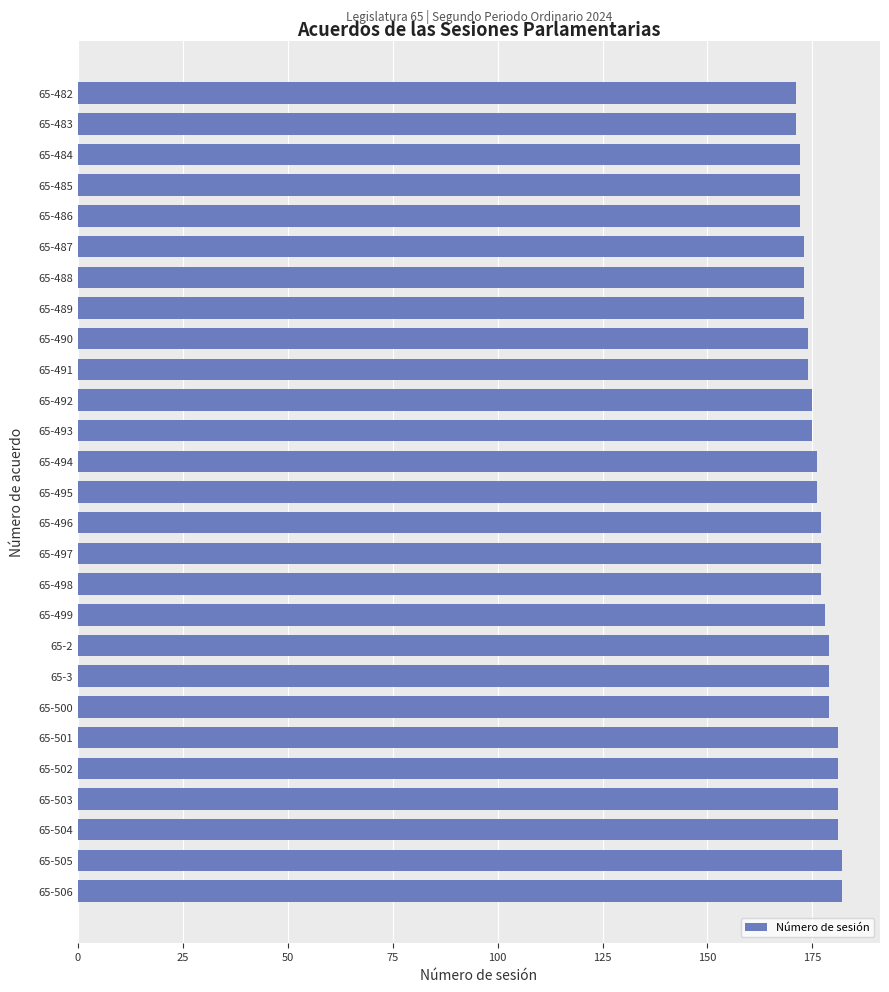

What is the greatest value displayed?

182